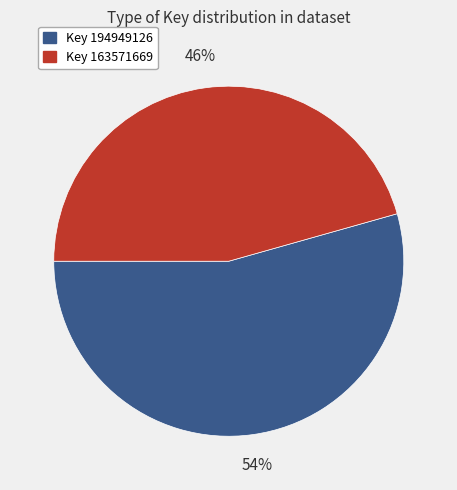

To the nearest percent, what is the average slice percentage?

50%